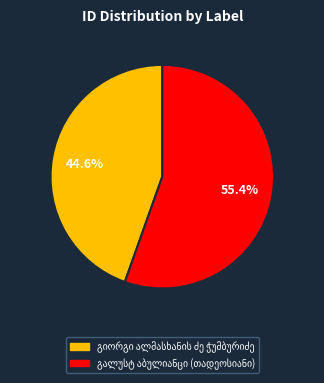

Does any single category account for the majority?

Yes